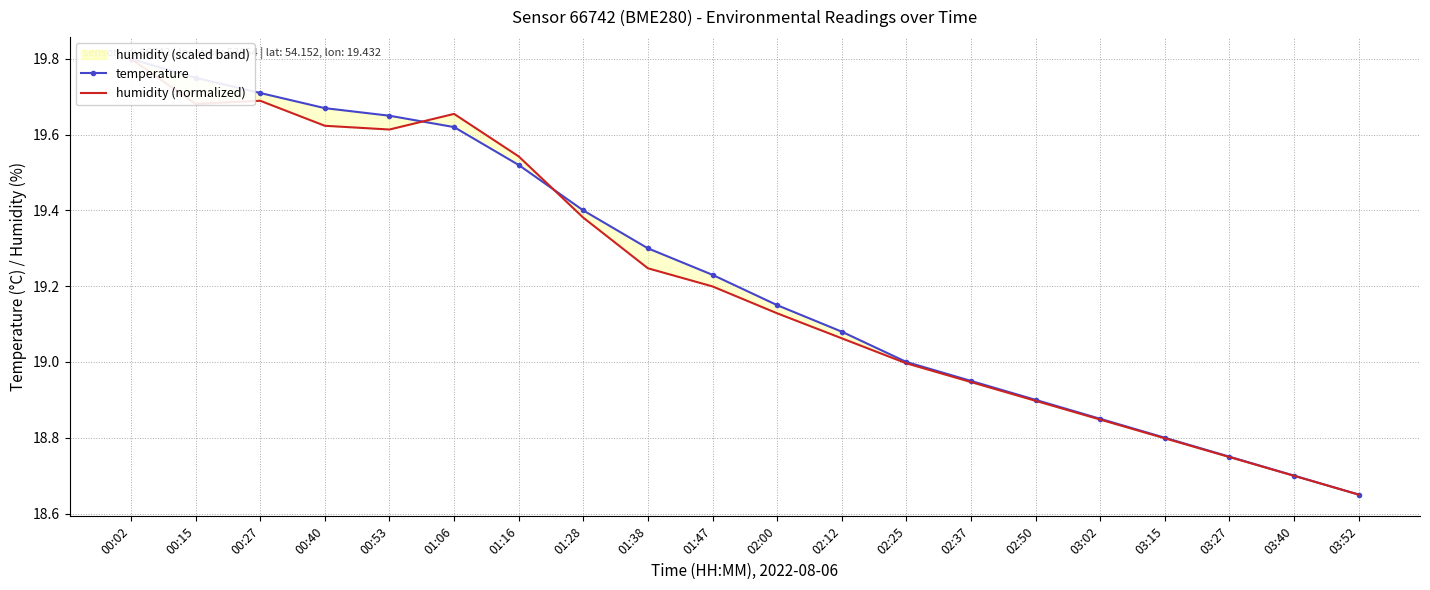

At which label does humidity (normalized) first exceed 19?

00:02